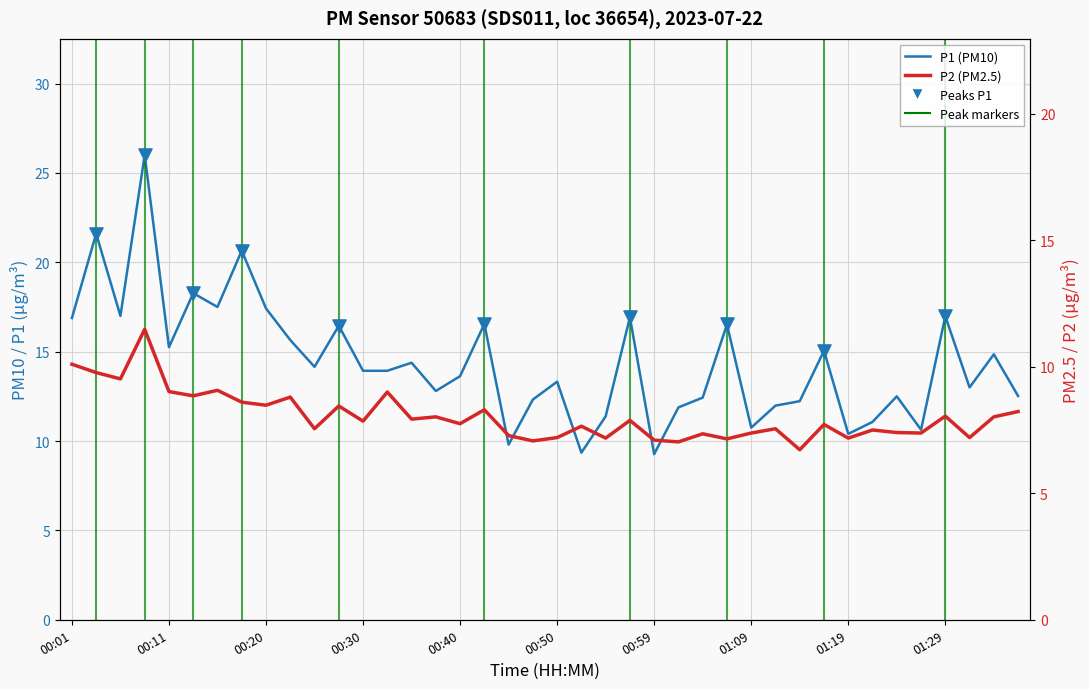

Is the value of P2 at 00:35 greater than the value of P1 at 01:07?

No